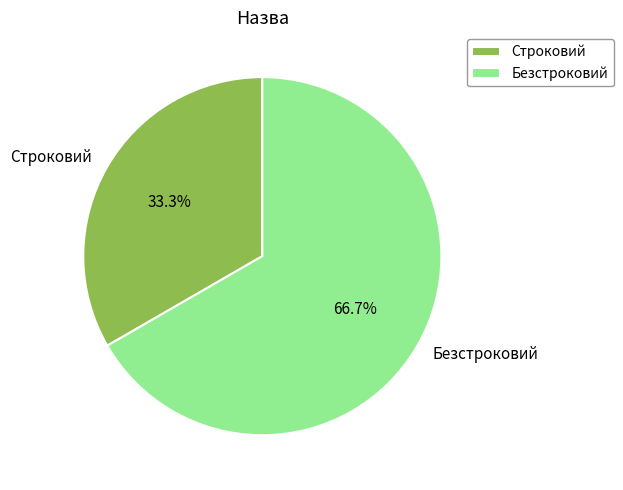

Which slice is the largest?

Безстроковий